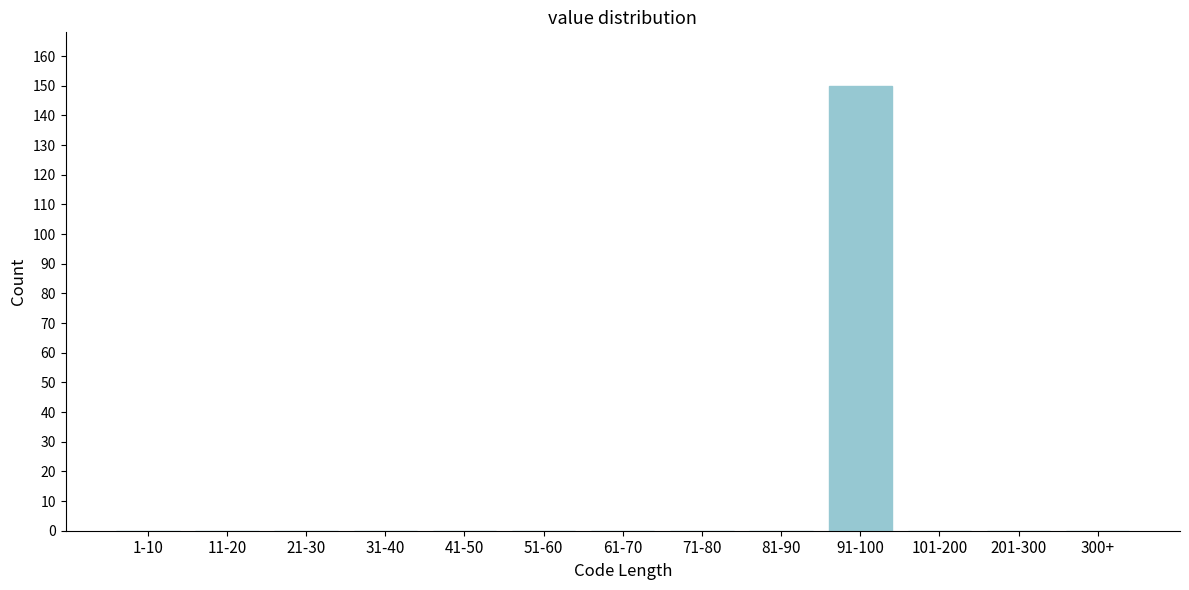

Reading left to right, what are all the values shown in this chart?

1-10=0	11-20=0	21-30=0	31-40=0	41-50=0	51-60=0	61-70=0	71-80=0	81-90=0	91-100=150	101-200=0	201-300=0	300+=0